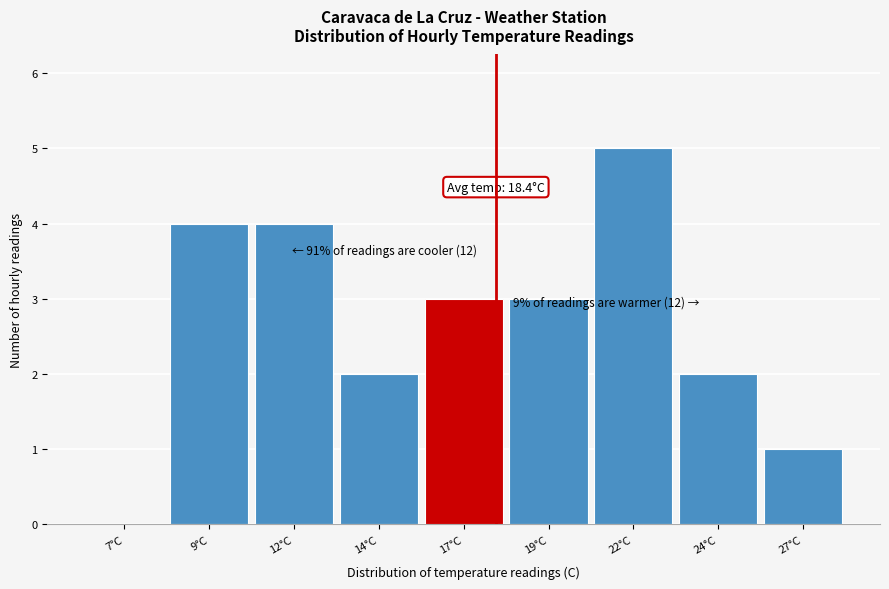

Reading left to right, transcribe all the data shown in this chart.

7°C=0	9°C=4	12°C=4	14°C=2	17°C=3	19°C=3	22°C=5	24°C=2	27°C=1